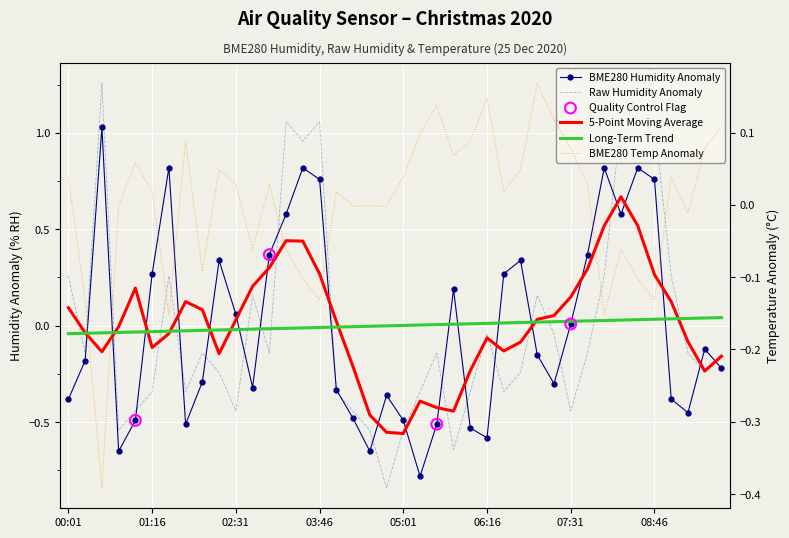

At how many categories does at least one series exceed 0?

33